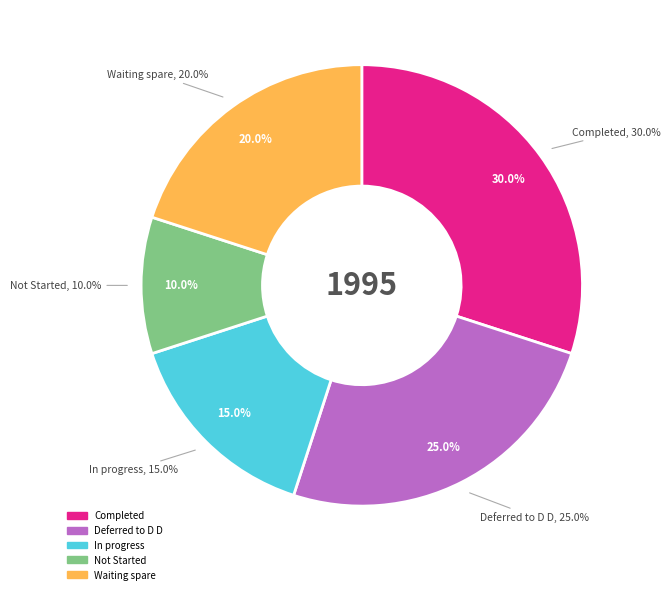

Rank the categories by value from lowest to highest.

Not Started, In progress, Waiting spare, Deferred to D D, Completed